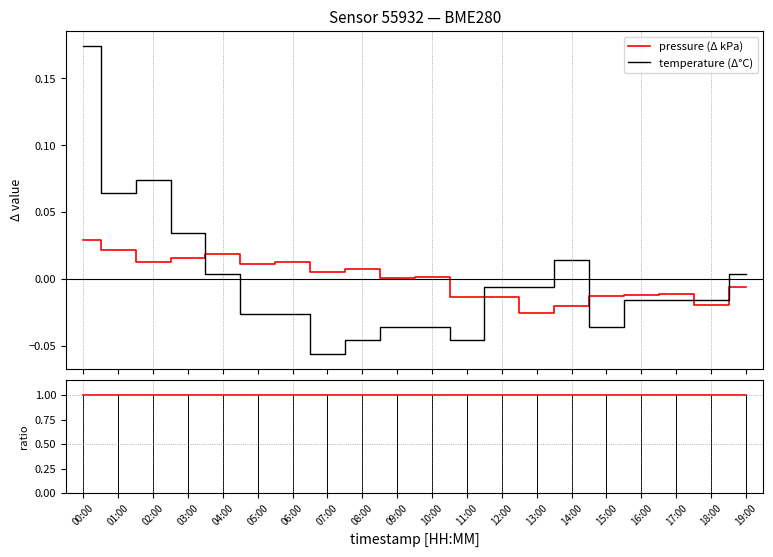

List the labels in order of pressure ratio value, smallest first.

13:00, 14:00, 18:00, 11:00, 12:00, 15:00, 16:00, 17:00, 19:00, 09:00, 10:00, 07:00, 08:00, 05:00, 06:00, 02:00, 03:00, 04:00, 01:00, 00:00